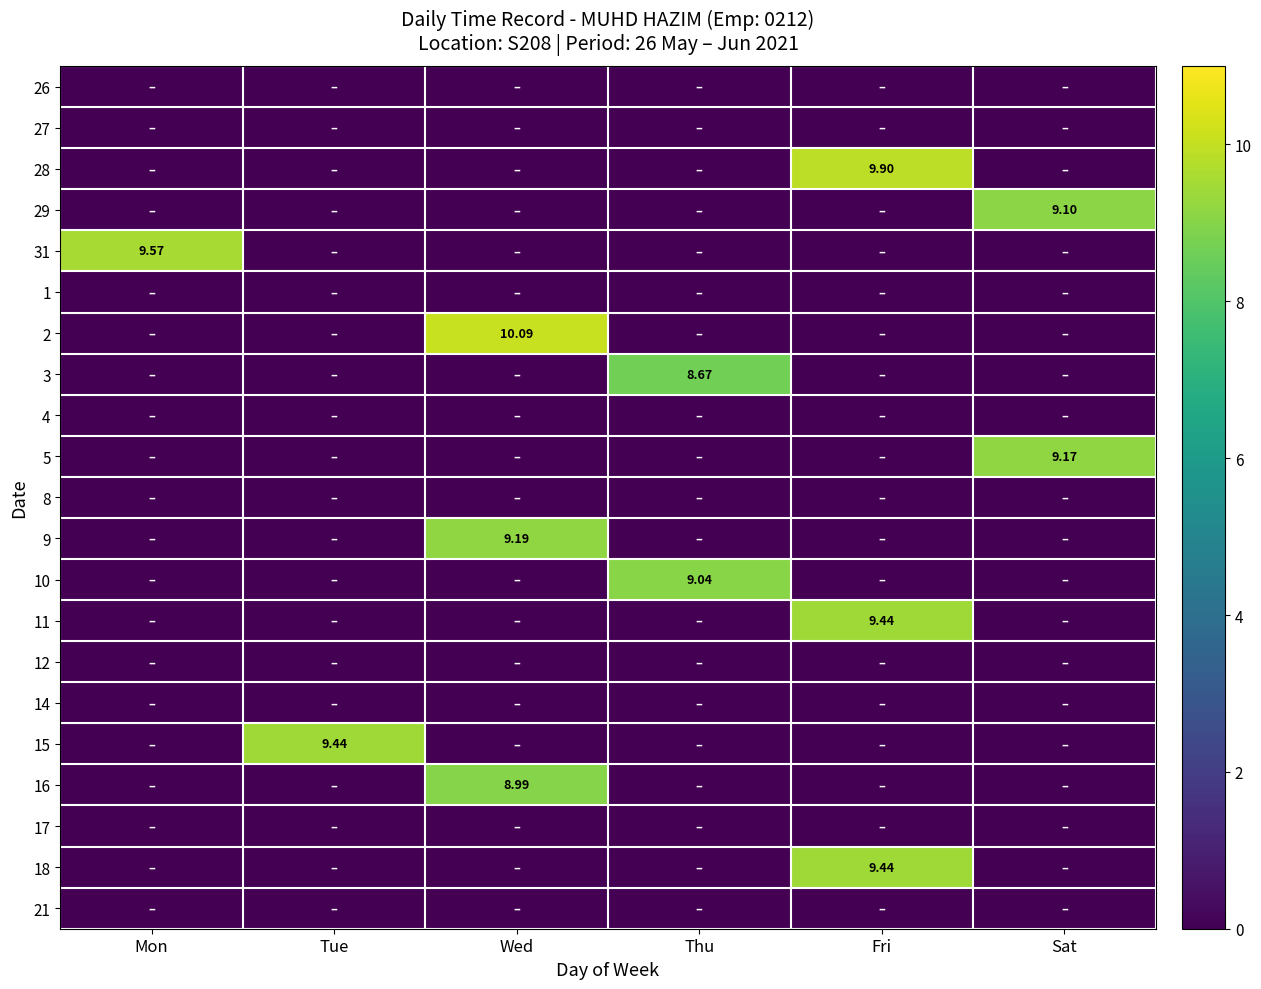

The value of 2 at Tue is 5.5. True or false?

False